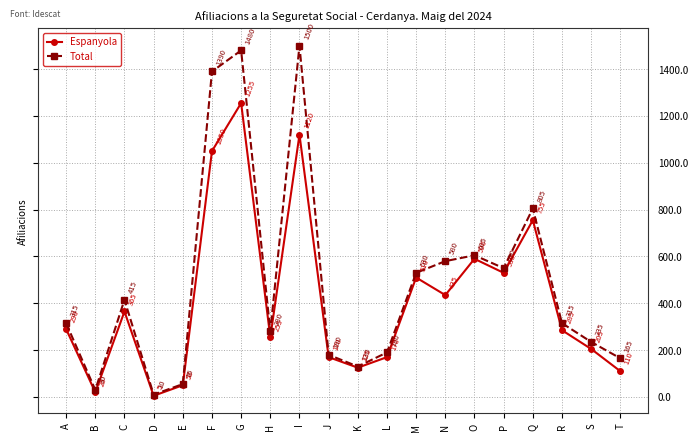

Reading left to right, list all the values displayed in this chart.

Espanyola: A=290	B=20	C=365	D=5	E=50	F=1050	G=1255	H=255	I=1120	J=170	K=125	L=170	M=510	N=435	O=590	P=530	Q=755	R=285	S=205	T=110
Total: A=315	B=30	C=415	D=10	E=55	F=1390	G=1480	H=280	I=1500	J=180	K=130	L=190	M=530	N=580	O=605	P=550	Q=805	R=315	S=235	T=165